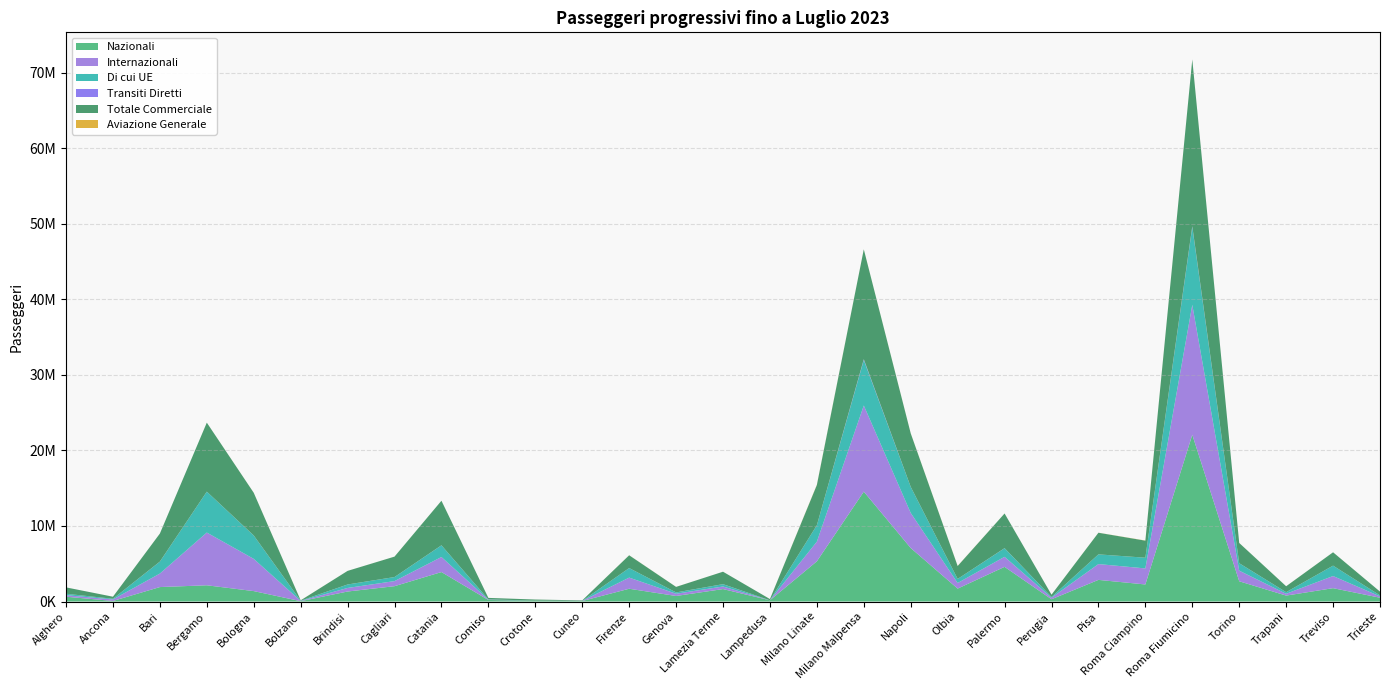

Reading left to right, what are all the values shown in this chart?

Nazionali: Alghero=634991	Ancona=73668	Bari=1912250	Bergamo=2148561	Bologna=1378711	Bolzano=45079	Brindisi=1323680	Cagliari=2029518	Catania=3898991	Comiso=201701	Crotone=130784	Cuneo=65931	Firenze=1689836	Genova=732188	Lamezia Terme=1646536	Lampedusa=162465	Milano Linate=5322573	Milano Malpensa=14547552	Napoli=7080808	Olbia=1708831	Palermo=4588594	Perugia=299708	Pisa=2863598	Roma Ciampino=2257044	Roma Fiumicino=22076997	Torino=2679452	Trapani=784082	Treviso=1766919	Trieste=502466
Internazionali: Alghero=205640	Ancona=197742	Bari=1789127	Bergamo=6981590	Bologna=4267018	Bolzano=32479	Brindisi=471072	Cagliari=672975	Catania=1993753	Comiso=40719	Crotone=0	Cuneo=17830	Firenze=1474996	Genova=297502	Lamezia Terme=342390	Lampedusa=0	Milano Linate=2599839	Milano Malpensa=11403594	Napoli=4645274	Olbia=742553	Palermo=1330415	Perugia=202537	Pisa=2092860	Roma Ciampino=2124529	Roma Fiumicino=17202018	Torino=1407137	Trapani=238963	Treviso=1607668	Trieste=174506
Di cui UE: Alghero=188246	Ancona=91469	Bari=1578810	Bergamo=5415668	Bologna=3094860	Bolzano=32479	Brindisi=456793	Cagliari=535159	Catania=1543717	Comiso=34954	Crotone=0	Cuneo=701	Firenze=1264953	Genova=171785	Lamezia Terme=303397	Lampedusa=0	Milano Linate=2180094	Milano Malpensa=6026243	Napoli=3449390	Olbia=538584	Palermo=1139664	Perugia=100549	Pisa=1282919	Roma Ciampino=1417857	Roma Fiumicino=10305595	Torino=981460	Trapani=212953	Treviso=1374985	Trieste=133987
Transiti Diretti: Alghero=679	Ancona=38	Bari=7560	Bergamo=2520	Bologna=3922	Bolzano=0	Brindisi=4094	Cagliari=1299	Catania=6399	Comiso=182	Crotone=0	Cuneo=0	Firenze=15	Genova=1391	Lamezia Terme=5909	Lampedusa=0	Milano Linate=999	Milano Malpensa=101975	Napoli=4108	Olbia=549	Palermo=7342	Perugia=0	Pisa=2547	Roma Ciampino=0	Roma Fiumicino=102345	Torino=3706	Trapani=385	Treviso=96	Trieste=128
Totale Commerciale: Alghero=841310	Ancona=271448	Bari=3708937	Bergamo=9132671	Bologna=5649651	Bolzano=45079	Brindisi=1798846	Cagliari=2703792	Catania=5899143	Comiso=201701	Crotone=130784	Cuneo=65931	Firenze=1689836	Genova=732188	Lamezia Terme=1646536	Lampedusa=162465	Milano Linate=5322573	Milano Malpensa=14547552	Napoli=7080808	Olbia=1708831	Palermo=4588594	Perugia=299708	Pisa=2863598	Roma Ciampino=2257044	Roma Fiumicino=22076997	Torino=2679452	Trapani=784082	Treviso=1766919	Trieste=500903
Aviazione Generale: Alghero=372	Ancona=1816	Bari=2950	Bergamo=1187	Bologna=6473	Bolzano=5042	Brindisi=2088	Cagliari=3202	Catania=3969	Comiso=197	Crotone=1019	Cuneo=236	Firenze=8456	Genova=4657	Lamezia Terme=834	Lampedusa=2537	Milano Linate=31432	Milano Malpensa=7620	Napoli=10749	Olbia=14835	Palermo=2994	Perugia=2670	Pisa=6826	Roma Ciampino=19077	Roma Fiumicino=5577	Torino=3987	Trapani=5009	Treviso=2488	Trieste=1563